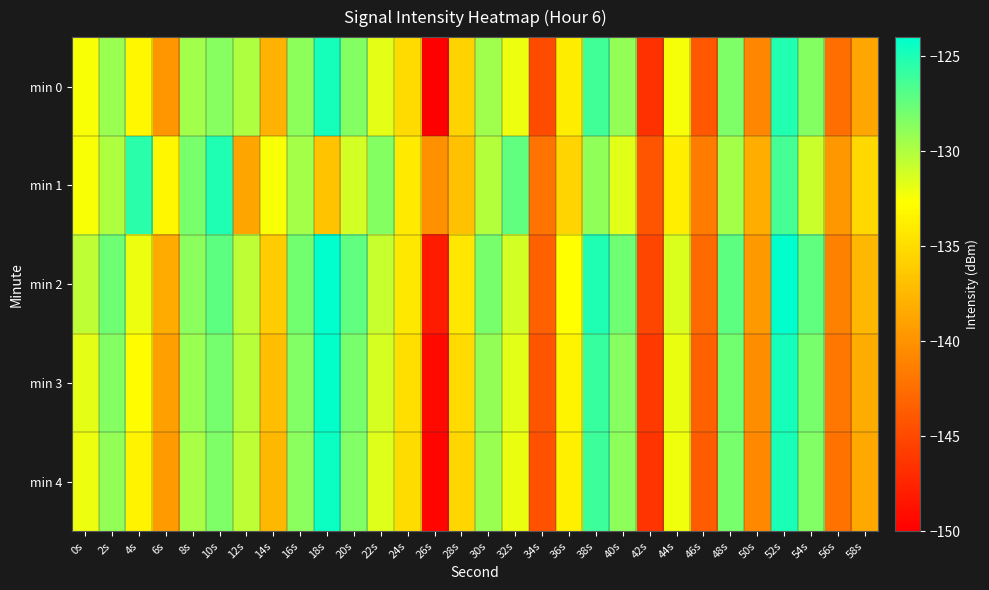

Which series has the widest spread of values?

min 0